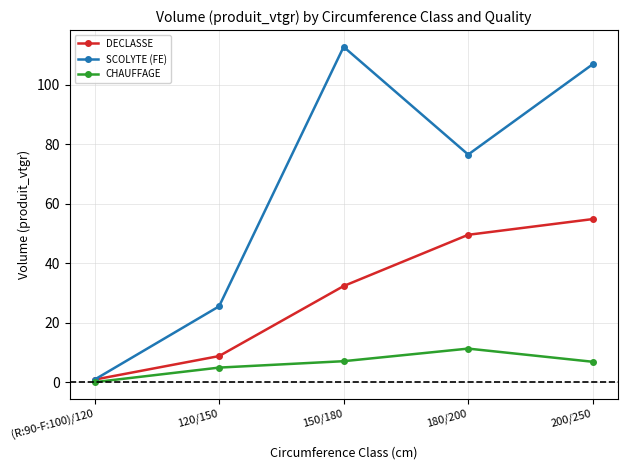

Does the chart display data point markers on the line(s)?

Yes